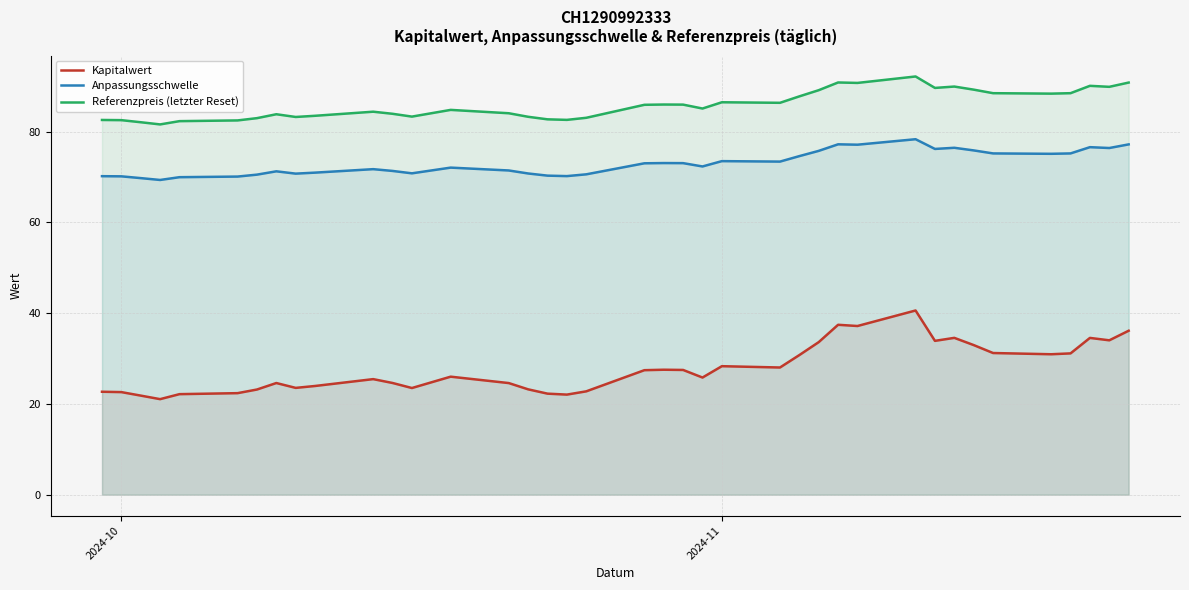

What is the lowest value of the Kapitalwert series?

21.1